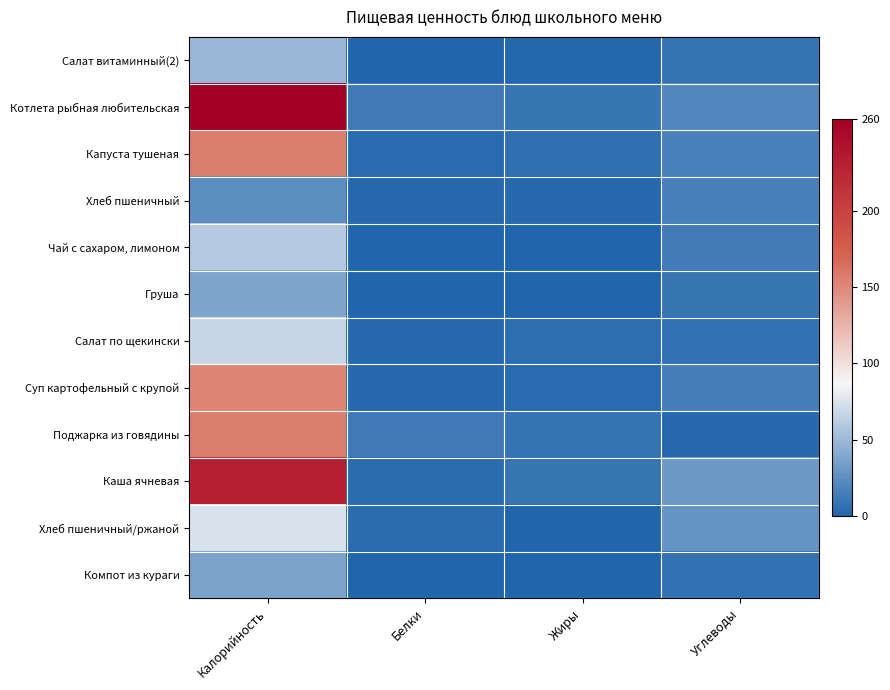

What is the total value across all series at Углеводы?

175.6